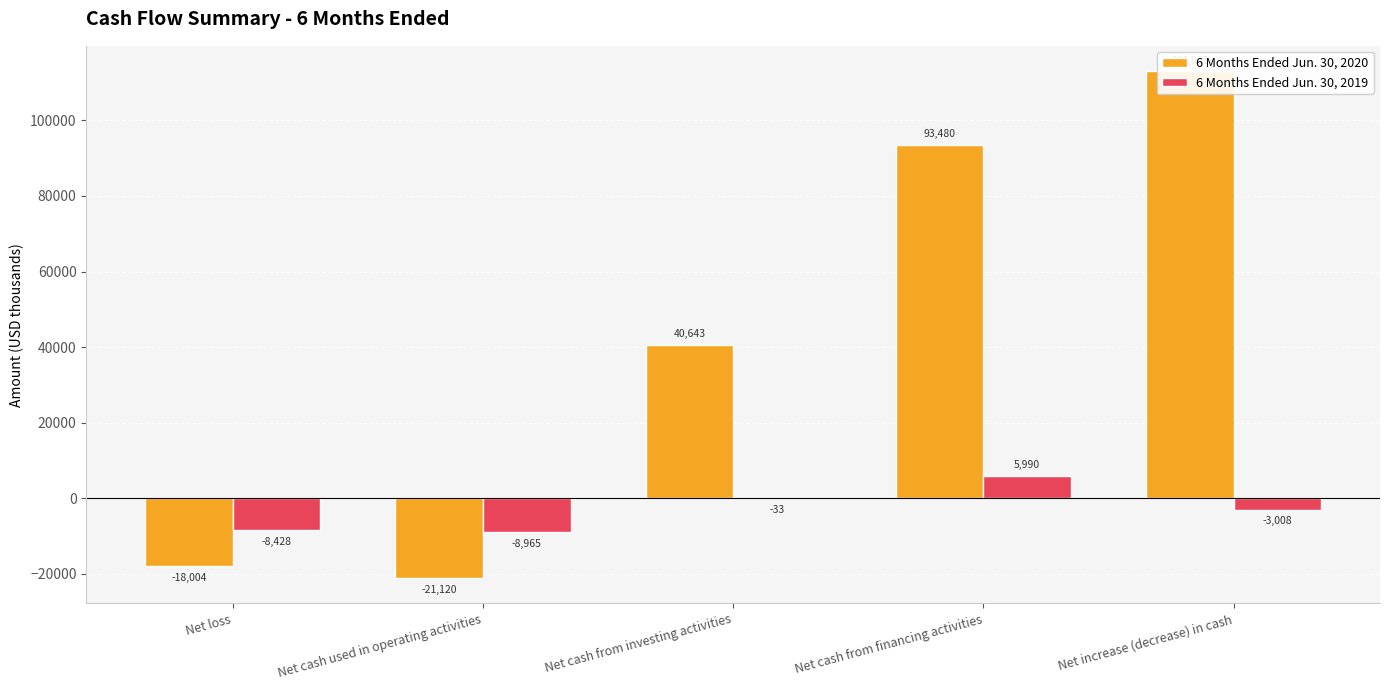

Which series has the largest total across all categories?

6 Months Ended Jun. 30, 2020